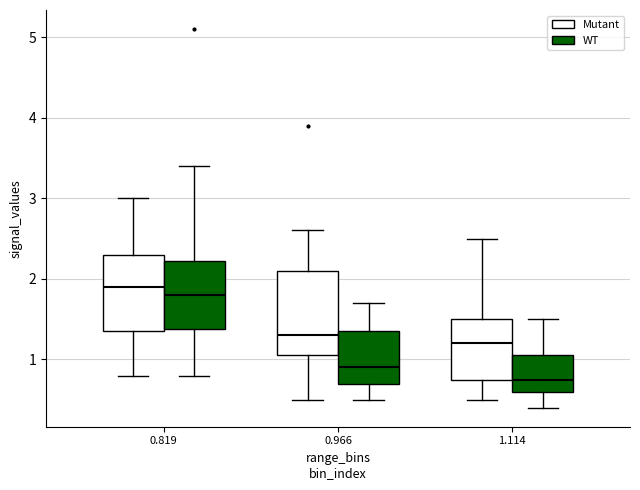

Which box is the tallest, from its lower edge to its upper edge?

0.966 (Mutant)